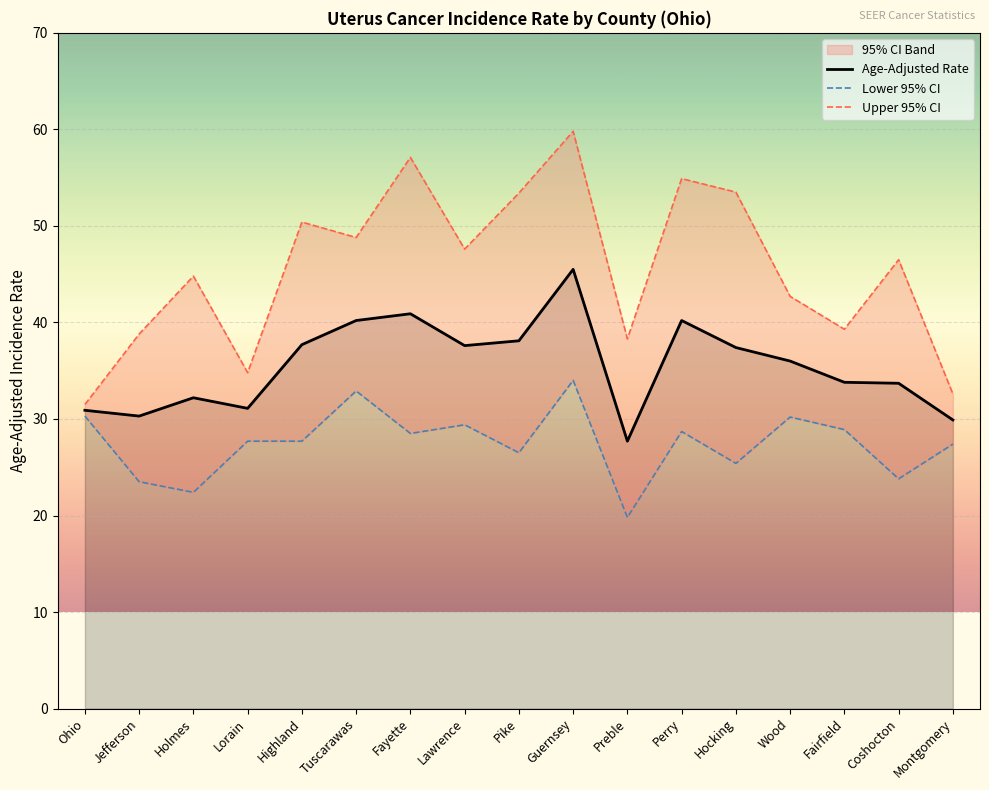

True or false: Lower 95% CI and Age-Adjusted Rate intersect in this chart.

False